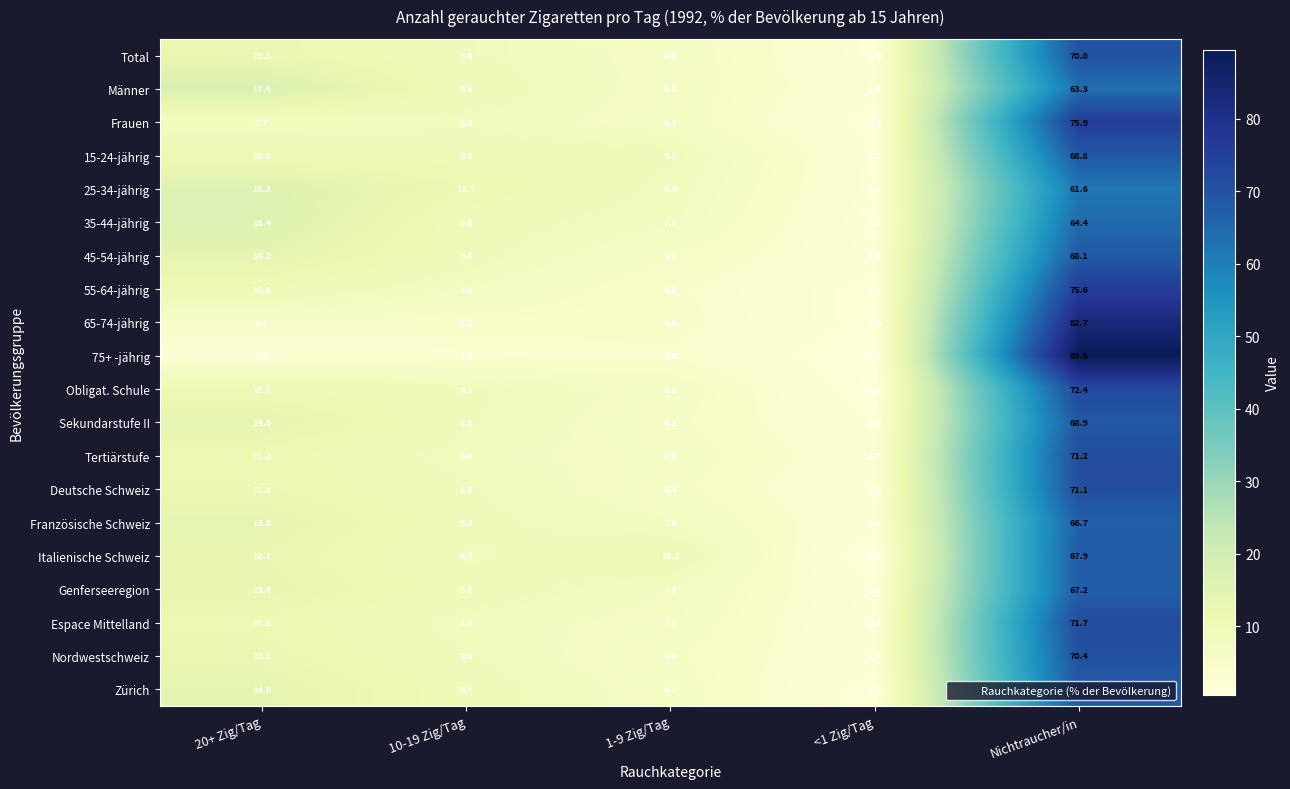

At which category does the chart reach its minimum across all series?

<1 Zig/Tag